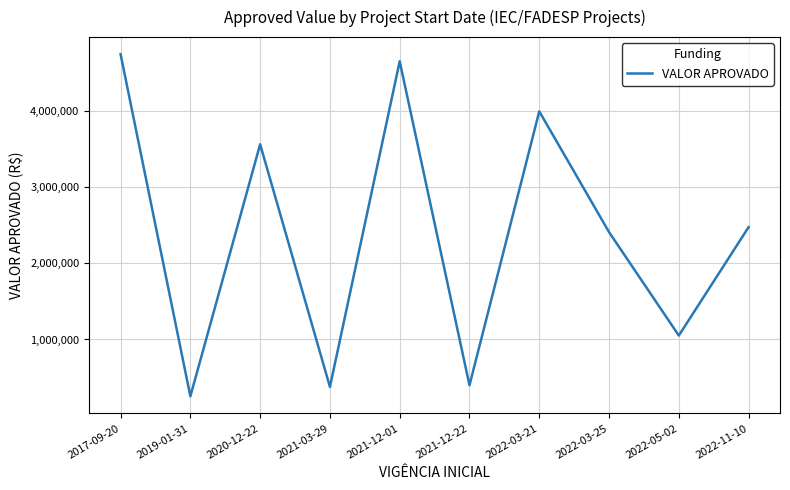

What is the difference between the second highest and second lowest values?

4267835.8